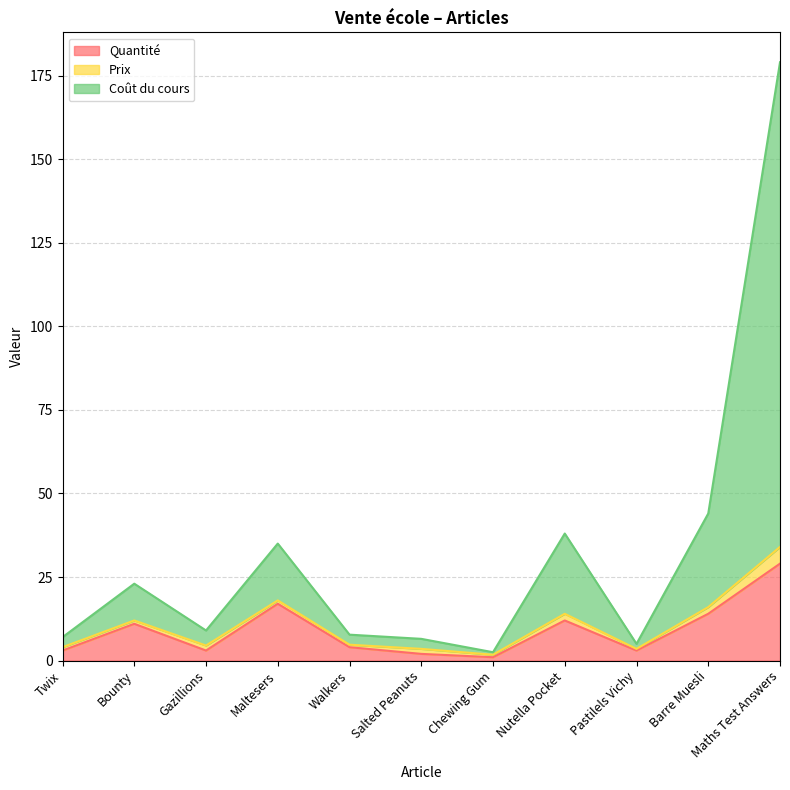

At which category is the sum across all series the highest?

Maths Test Answers